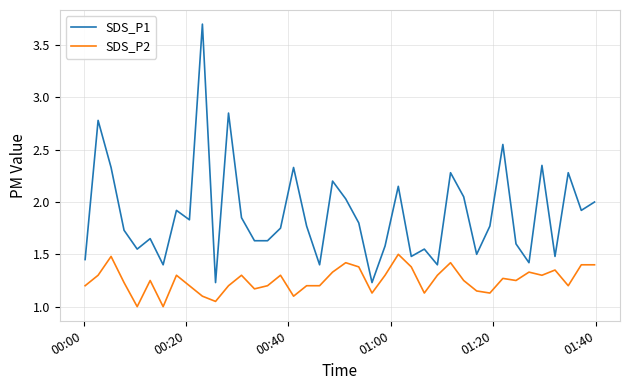

Rank the series by their maximum value, from highest to lowest.

SDS_P1, SDS_P2